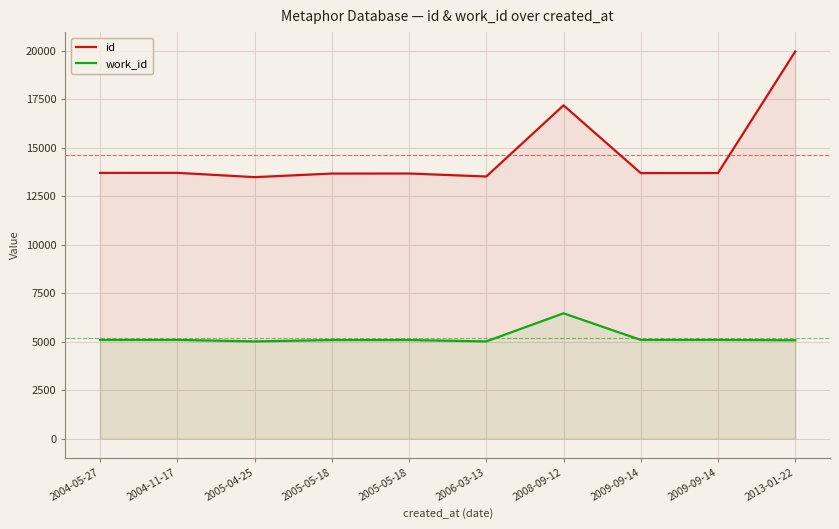

Count the number of data series in this chart.

2